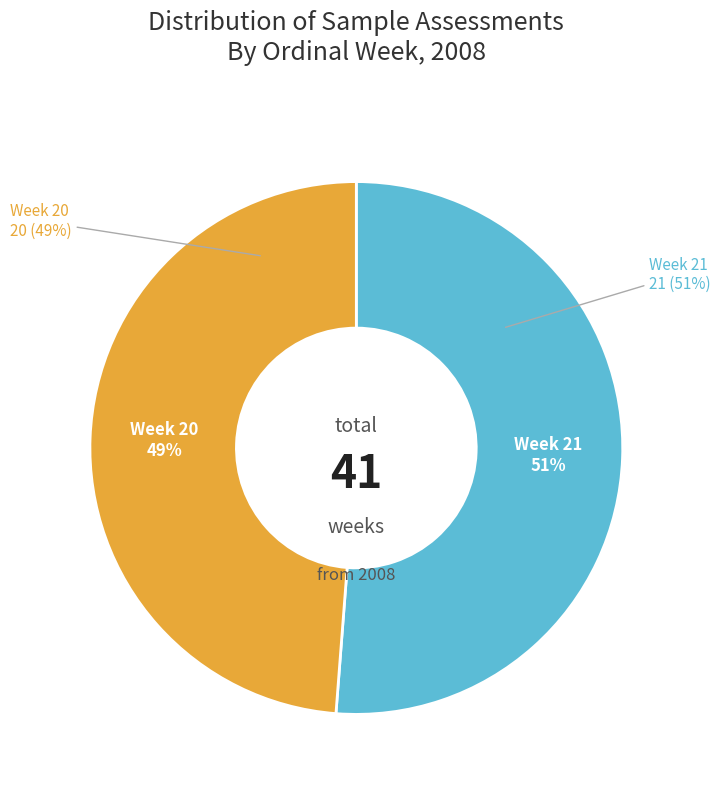

What percentage is the Sample assessments during 2008-W21 slice, to the nearest percent?

51%